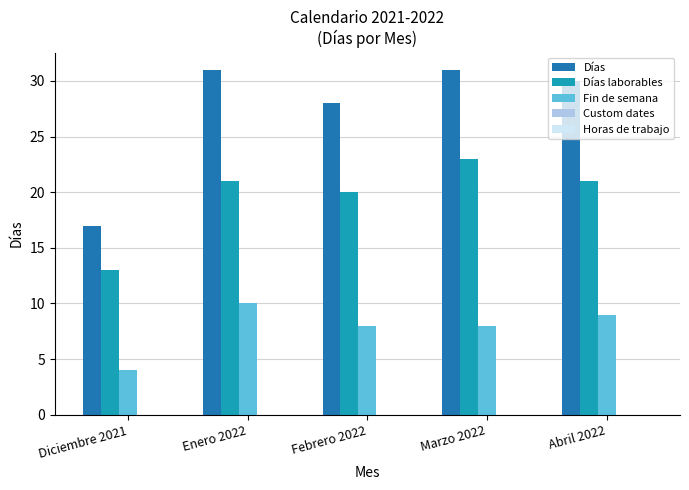

Is it true that Fin de semana equals 8 at Febrero 2022?

True